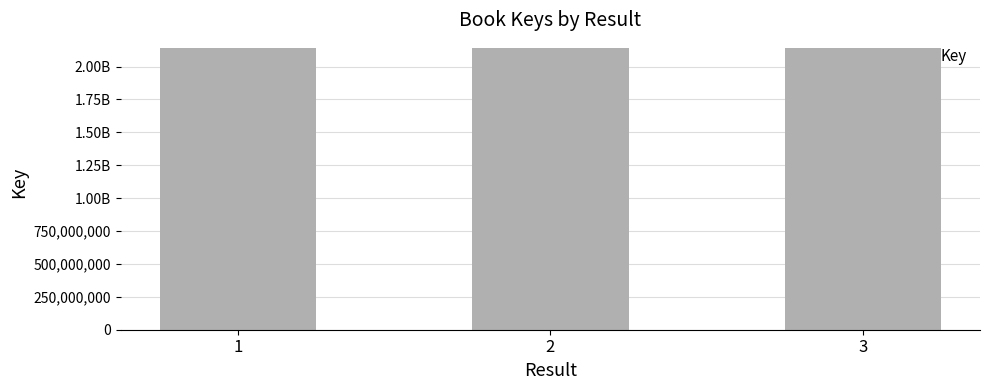

What is the average value?

2137694352